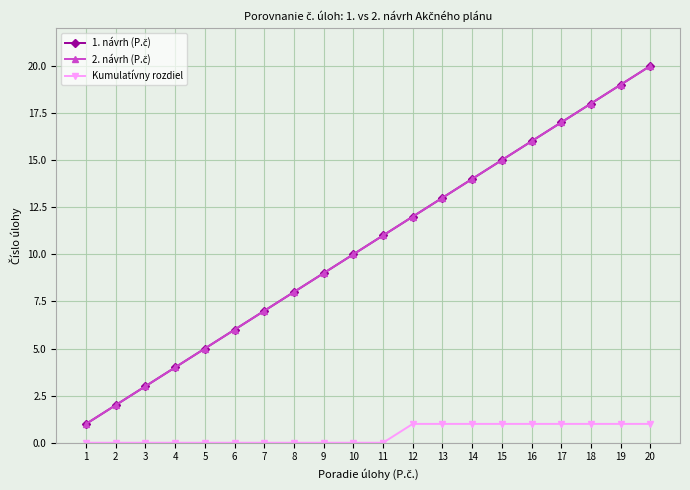

Does the chart have visible grid lines?

Yes